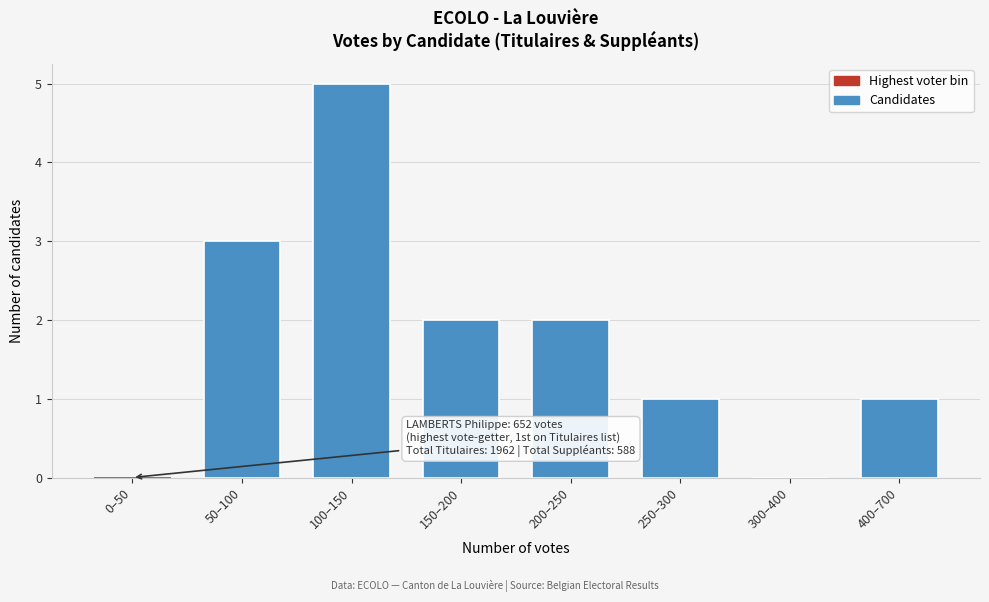

Reading left to right, what are all the values shown in this chart?

0–50=0	50–100=3	100–150=5	150–200=2	200–250=2	250–300=1	300–400=0	400–700=1